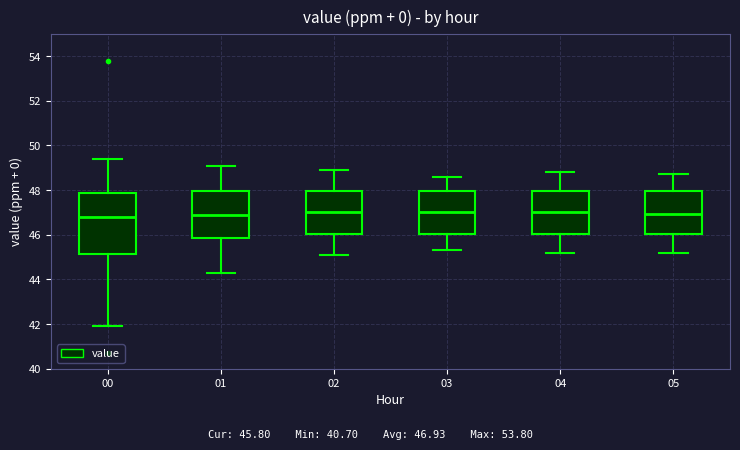

Comparing the boxes themselves (not the whiskers), which one is the tallest?

00